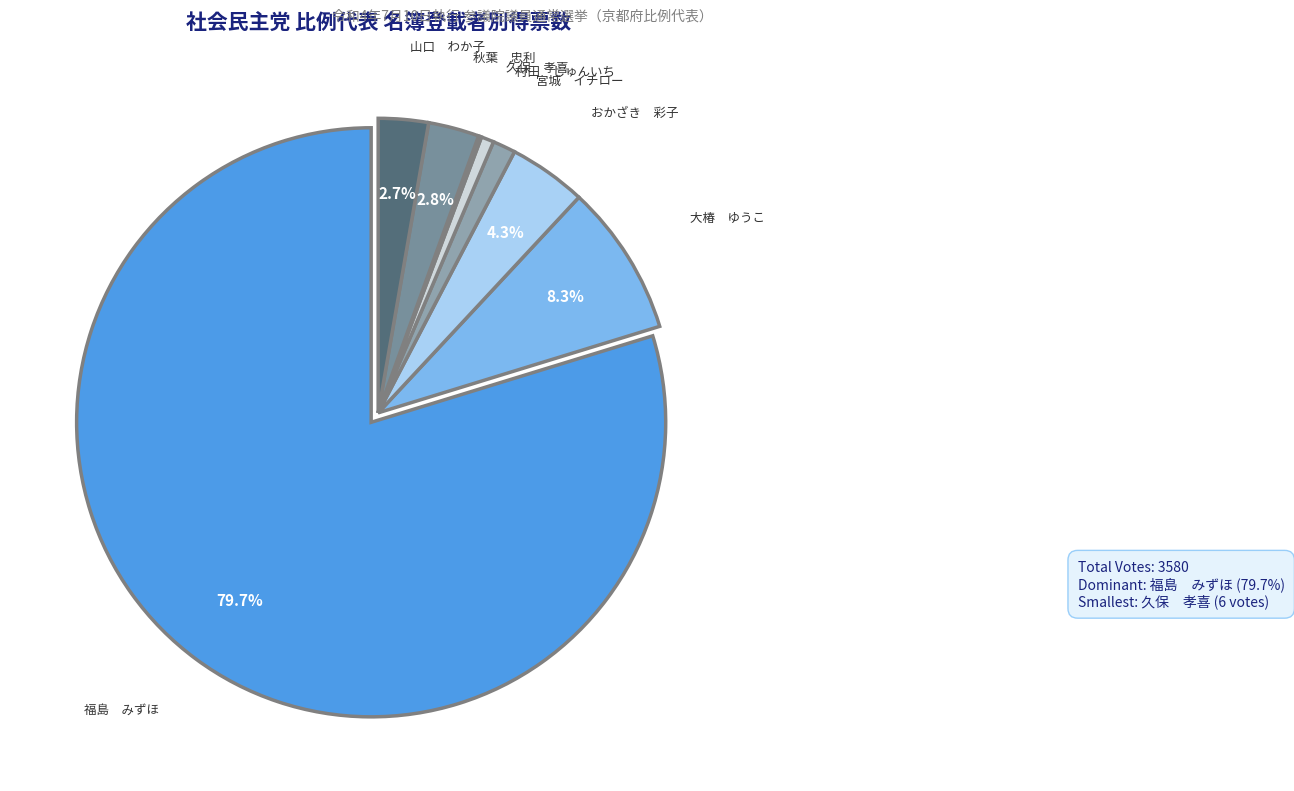

How much of the chart is everything except 山口 わか子?

97.3%